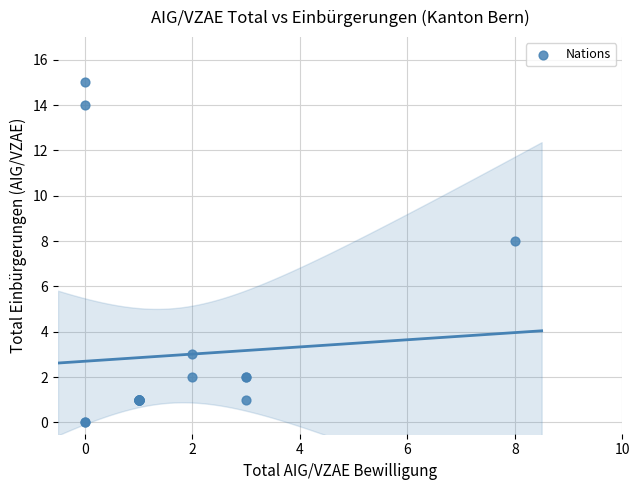

What Y value in the scatter plot is closest to 7?

8